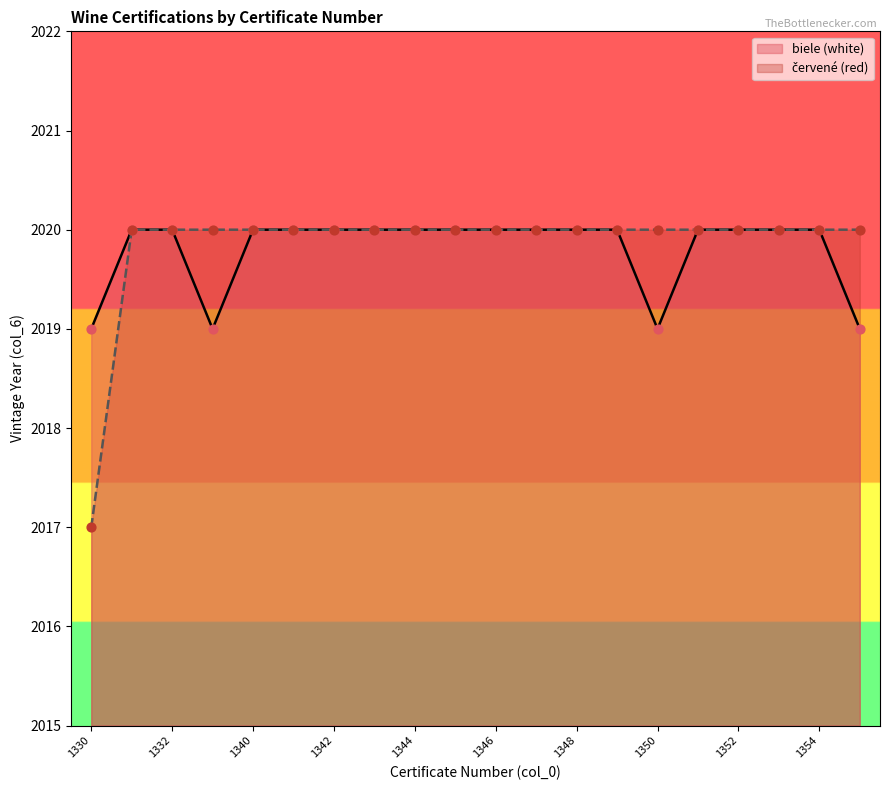

Which series reaches the maximum Y coordinate?

biele